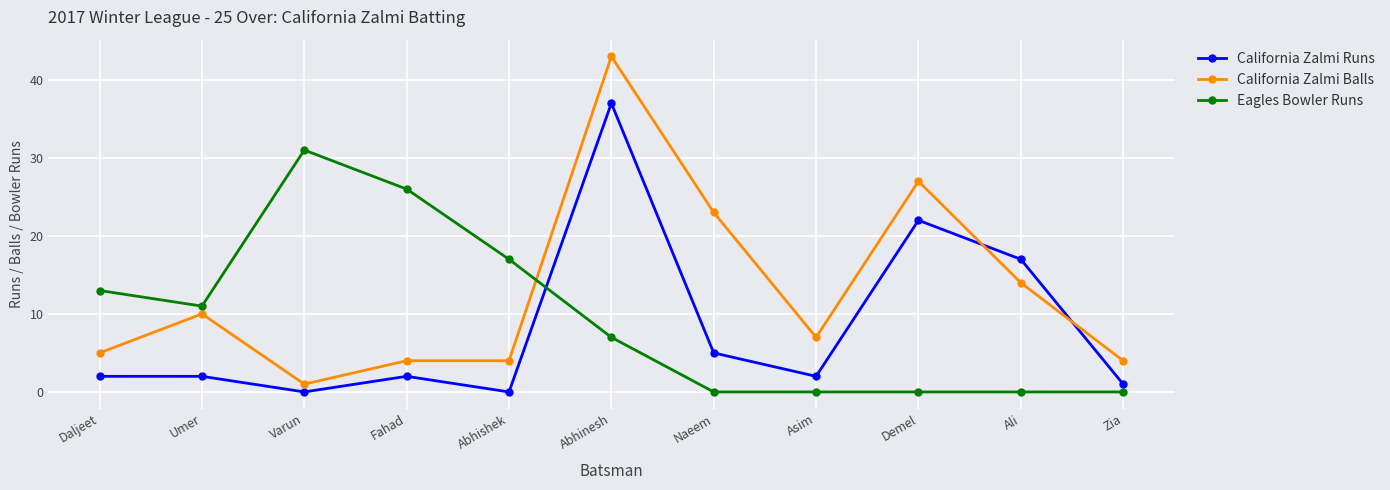

Read the Eagles Bowler Runs value at Daljeet, to the nearest 10.

10